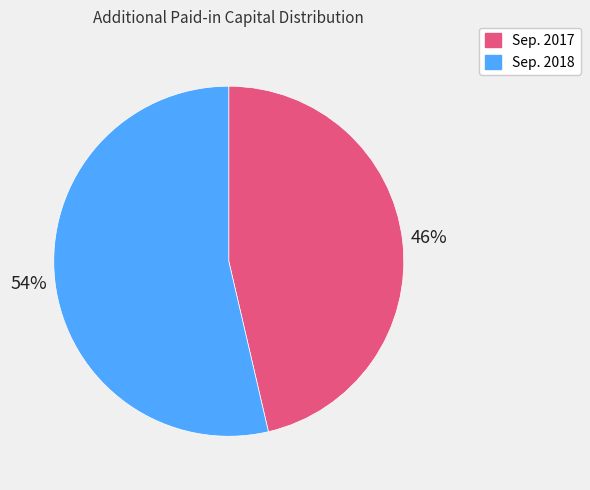

Is there any slice that represents more than half of the pie?

Yes